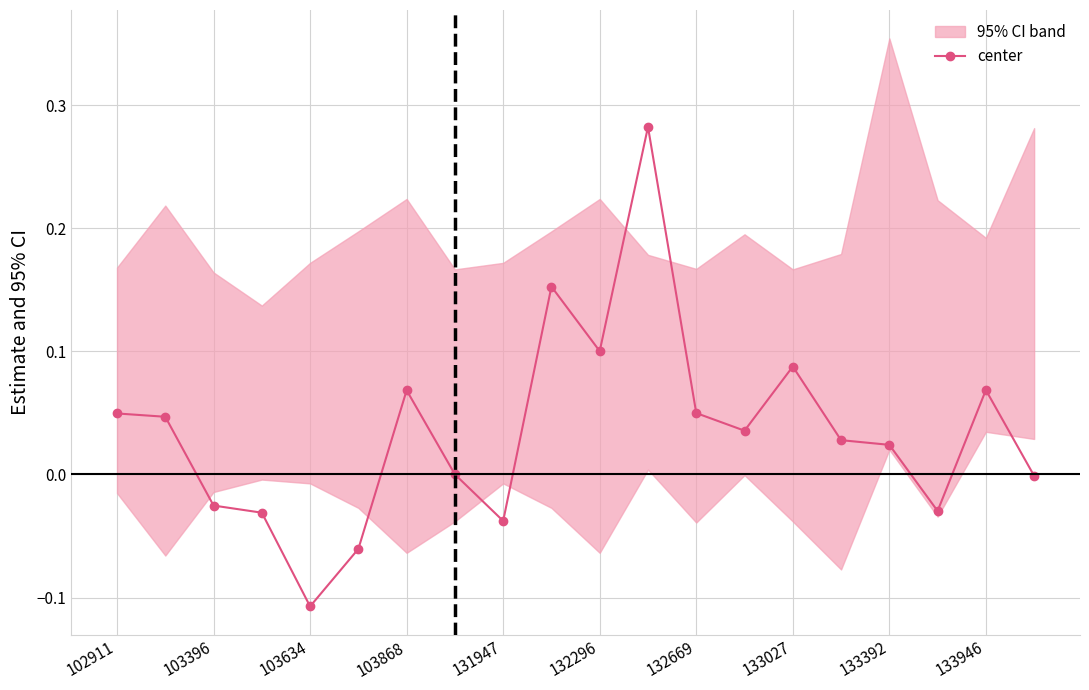

What position from the right is 17?

3